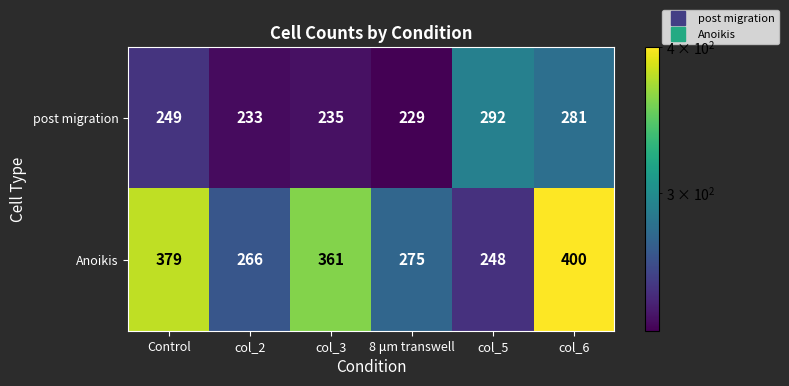

Which category has the highest value across all series?

col_6